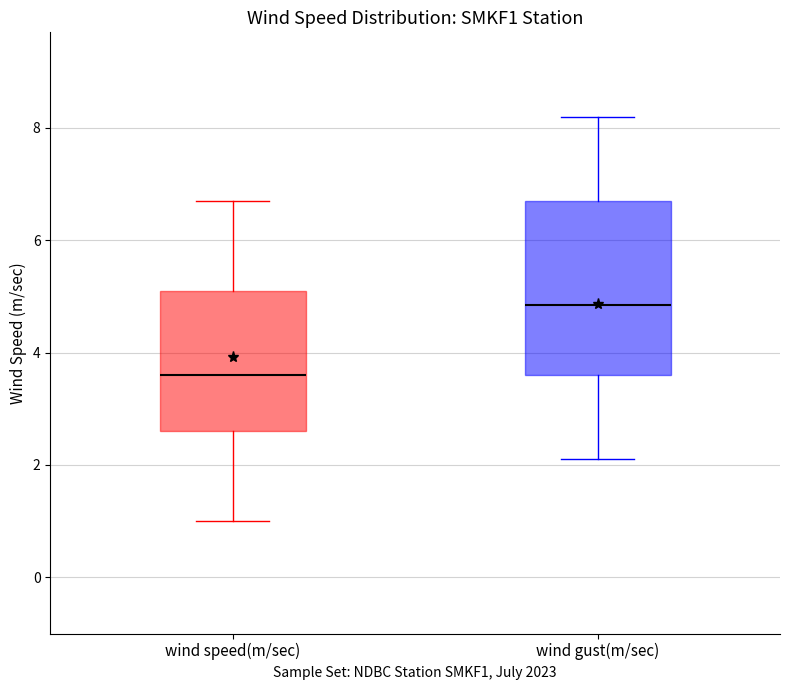

Which box's median line is the lowest?

wind speed(m/sec)